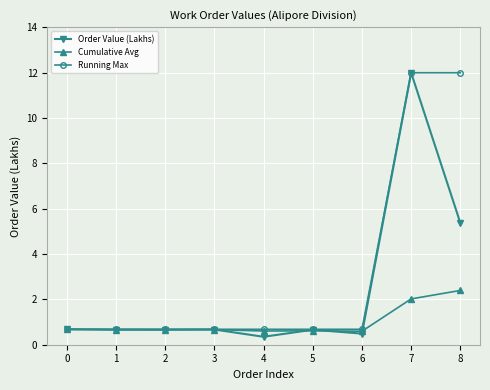

List the series in order of their overall mean, lowest first.

Cumulative Avg, Order Value (Lakhs), Running Max